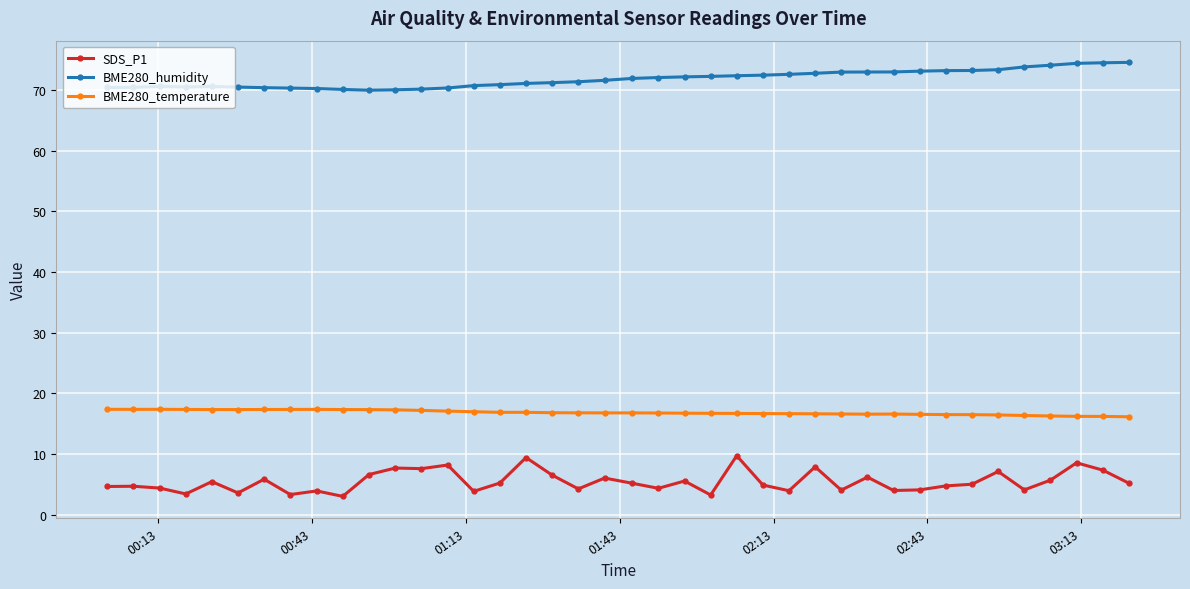

Which series has the widest spread of values?

SDS_P1